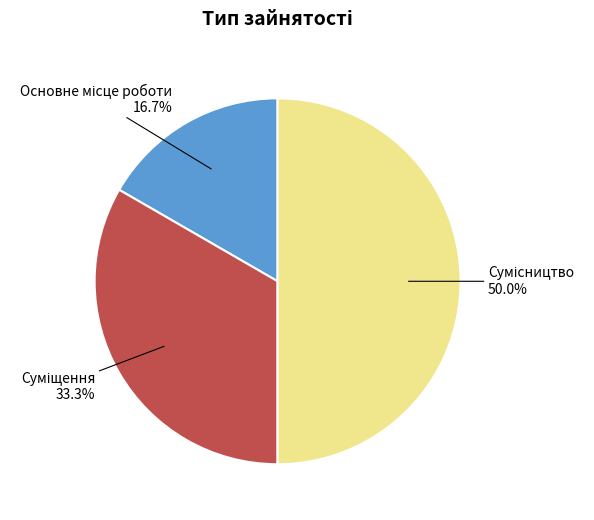

Combined, do Основне місце роботи and Суміщення account for over 50%?

No